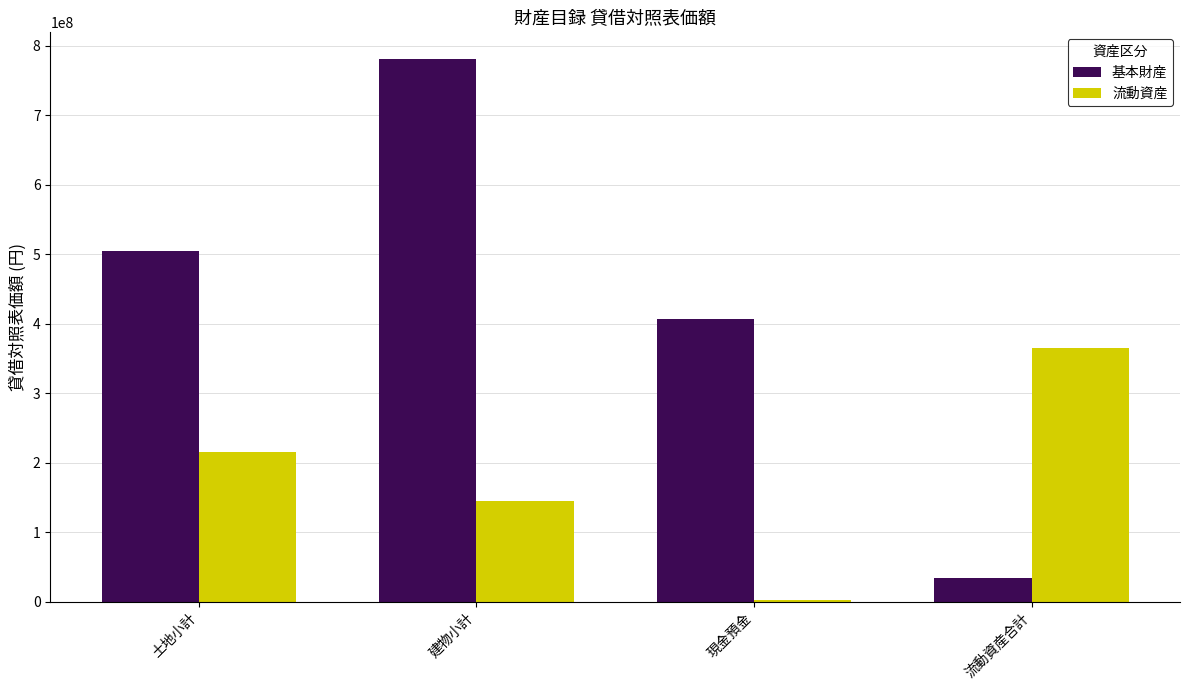

At which label is 基本財産 closest to 406962907?

現金預金